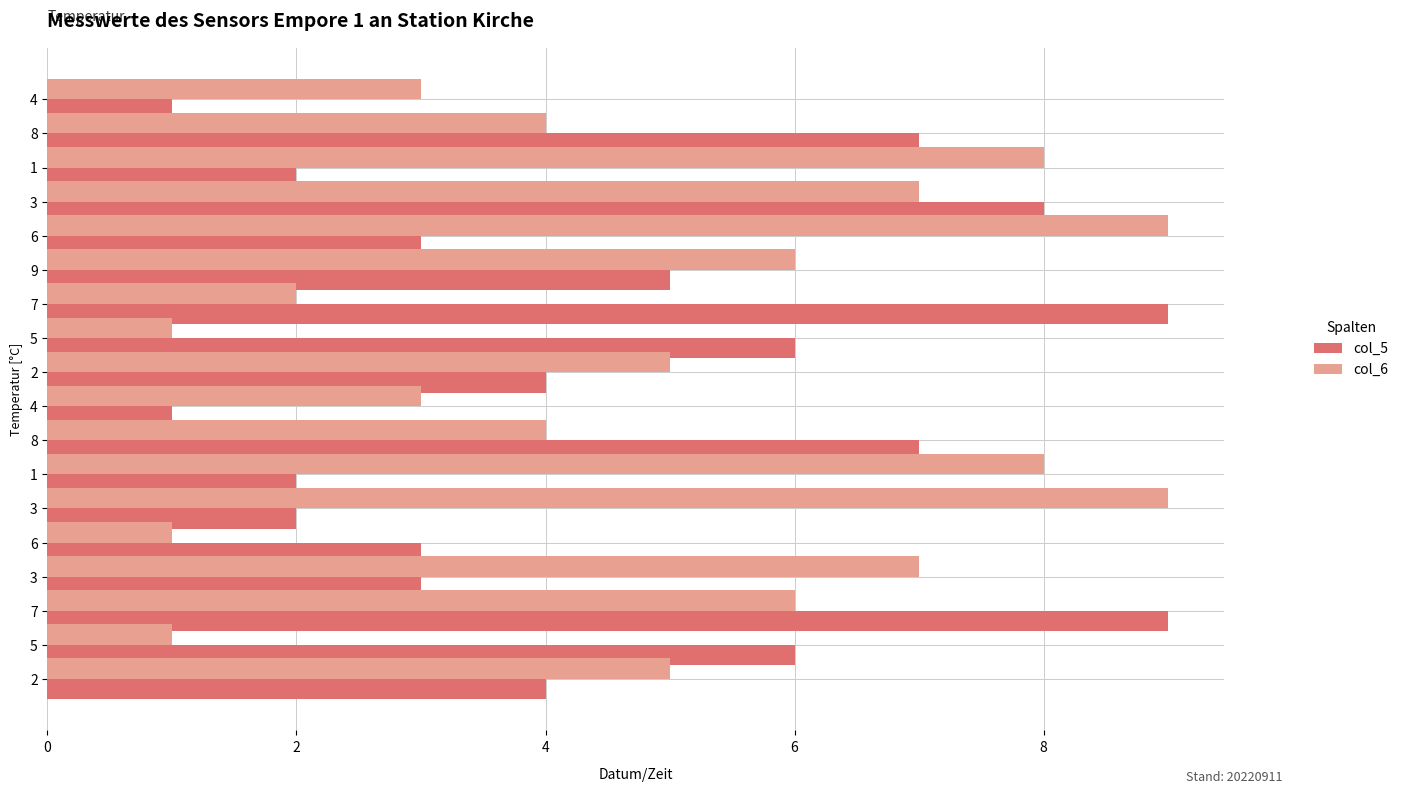

What are all the series names shown in the legend?

col_5, col_6